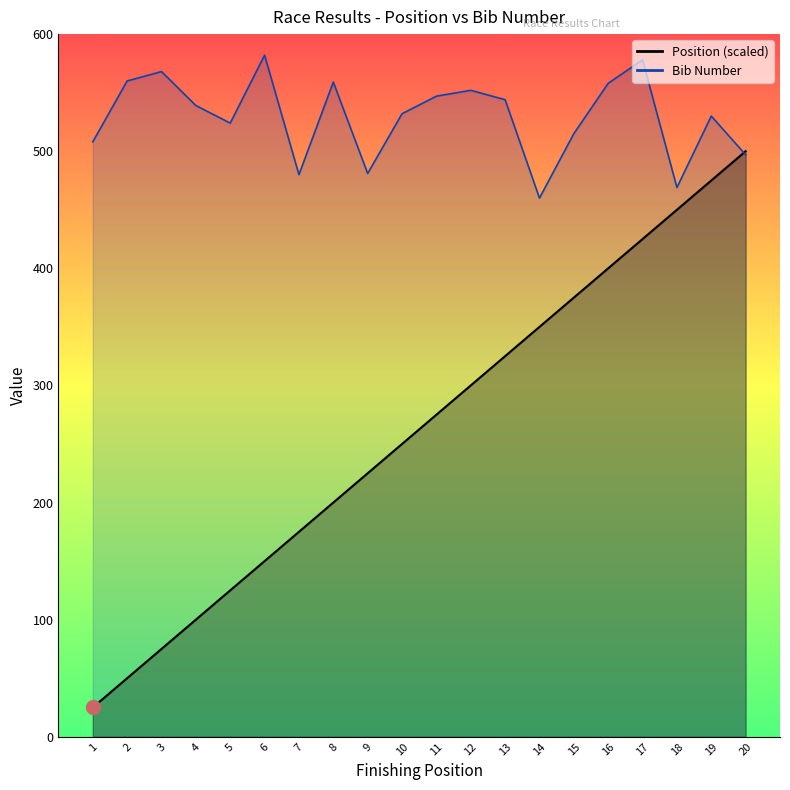

Which series has the largest total across all categories?

Bib Number